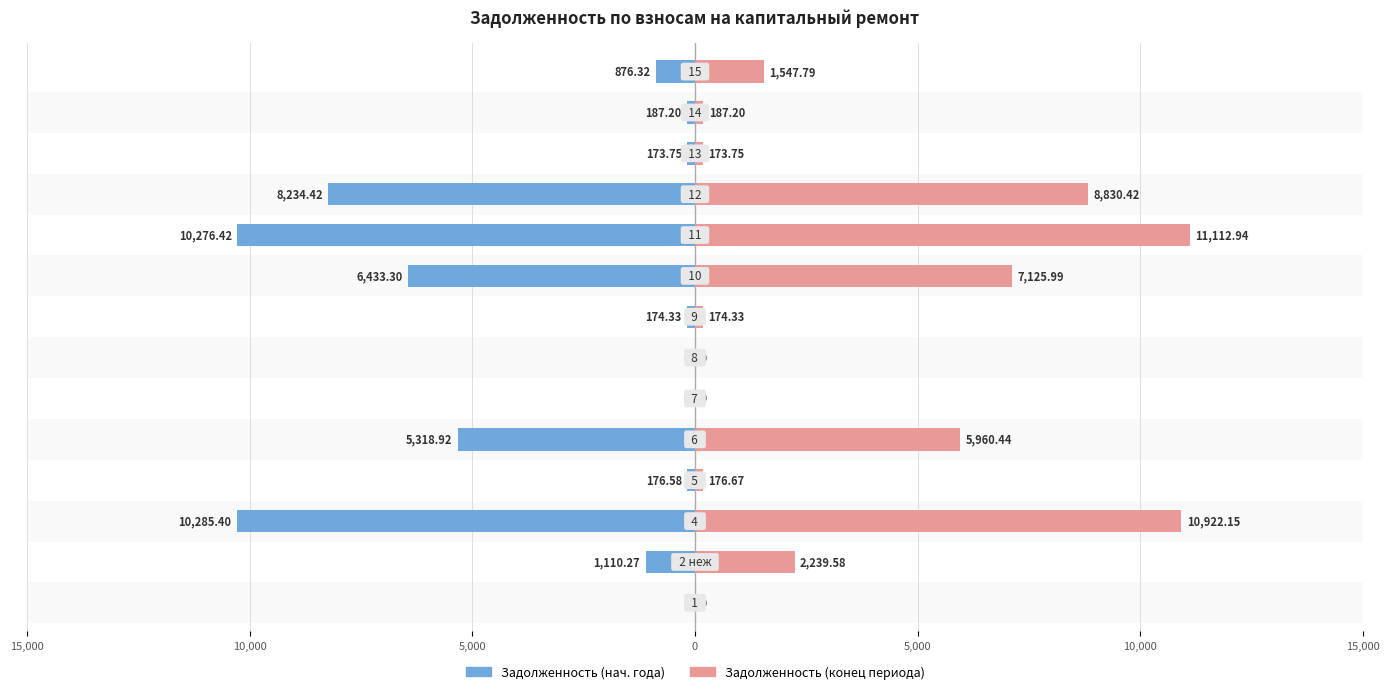

Is it true that задолженность (col_7) equals -3516.6 at 5,000?

False